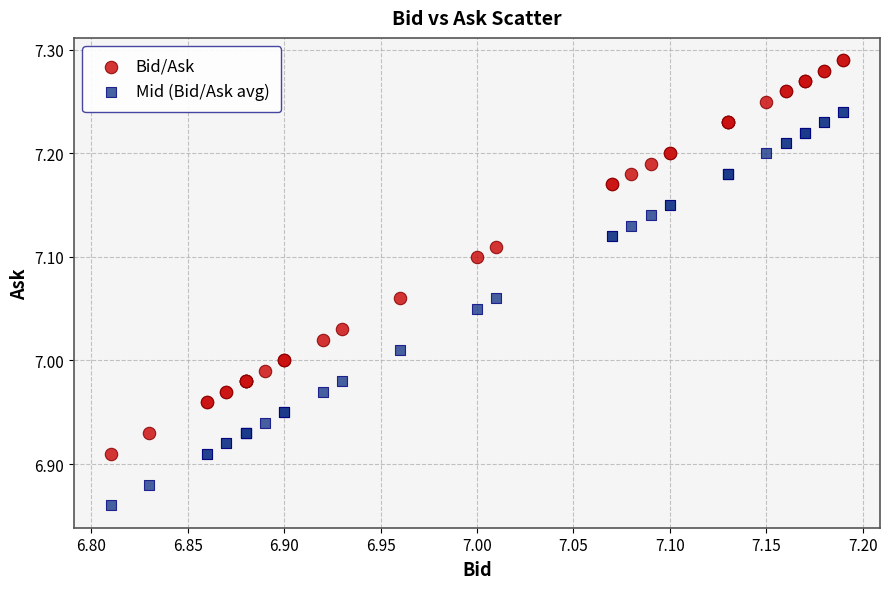

Which series contains the lowest Y value?

Mid (Bid/Ask avg)